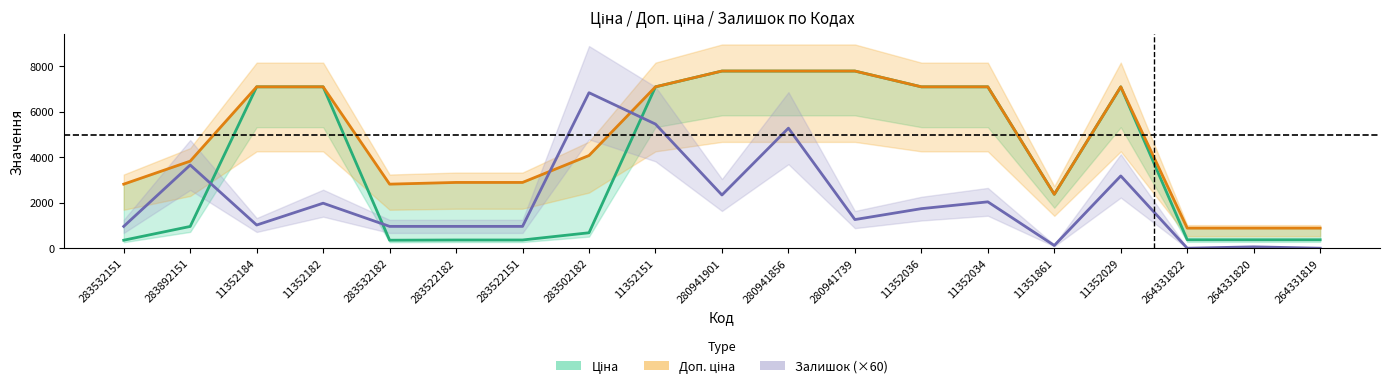

At which category is the sum across all series the highest?

280941856